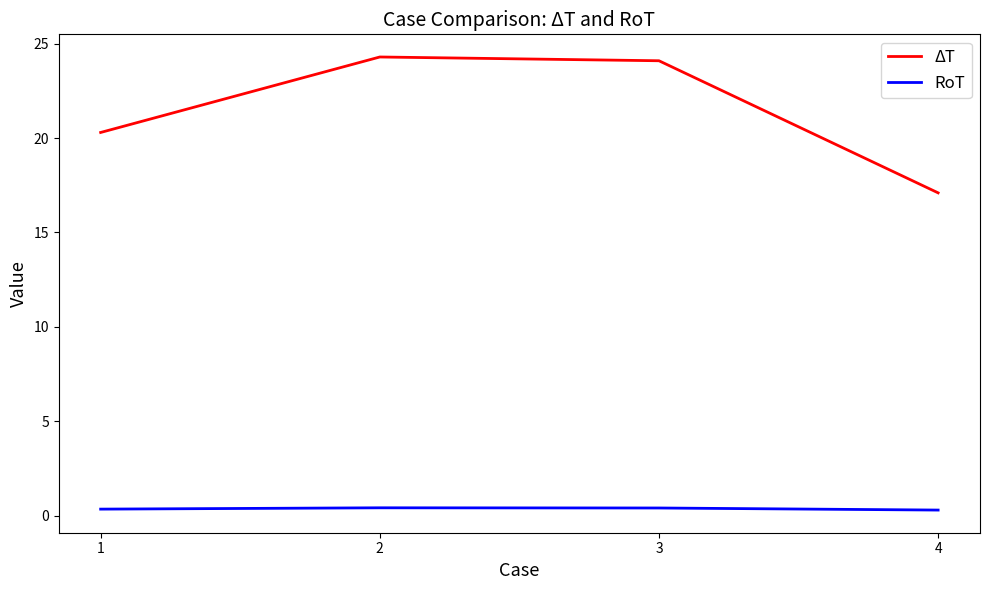

What is the average value of the RoT series?

0.4